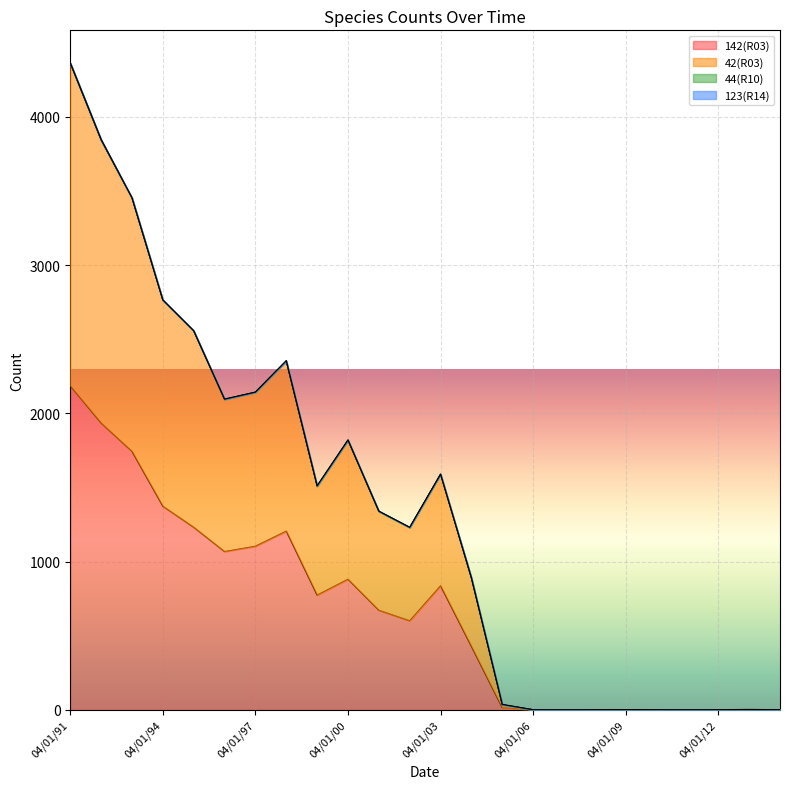

What is the spread (max minus min) of values at 04/01/94?

1391